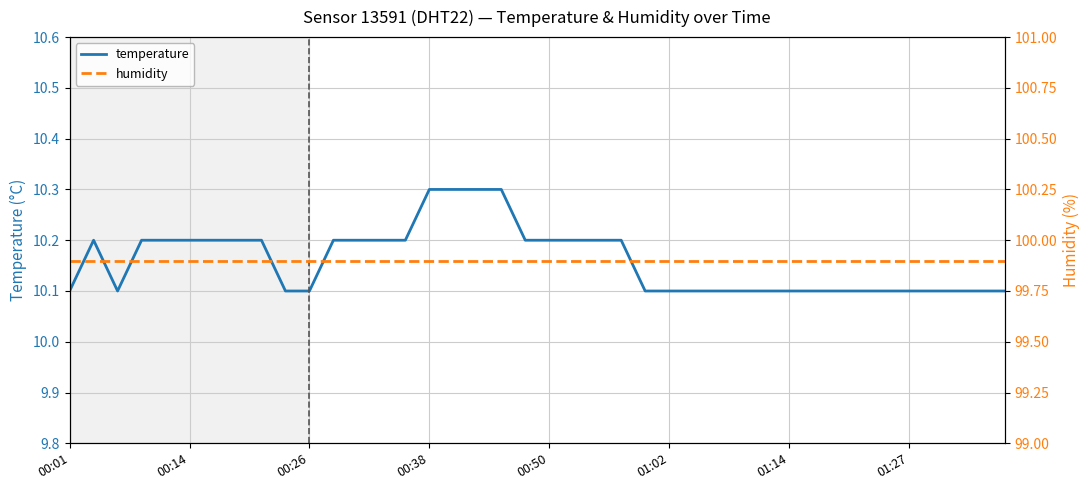

What is the minimum value shown in the chart?

10.1